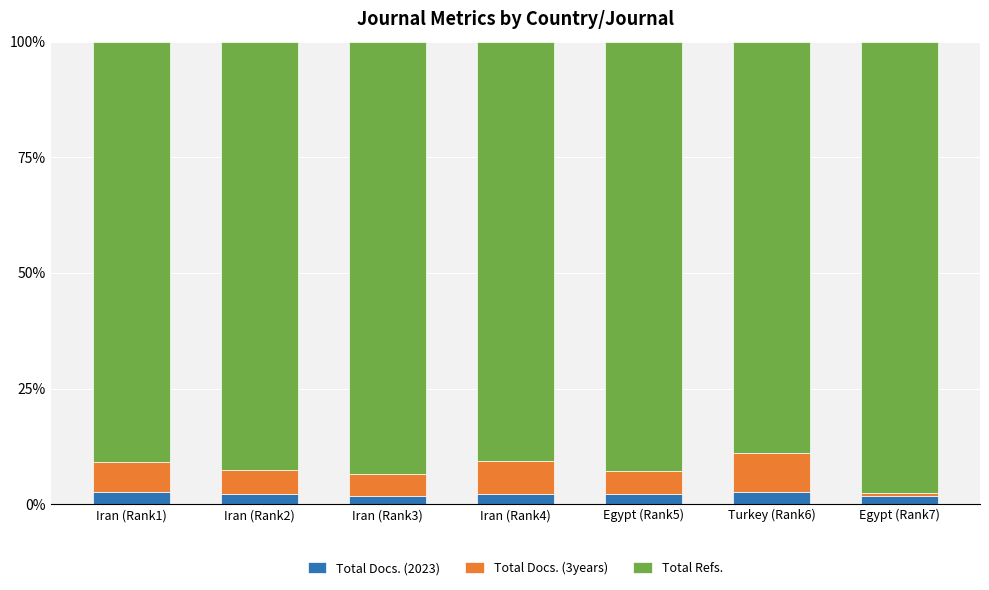

Is it true that Total Docs. (2023) equals 2.2 at Iran (Rank2)?

True